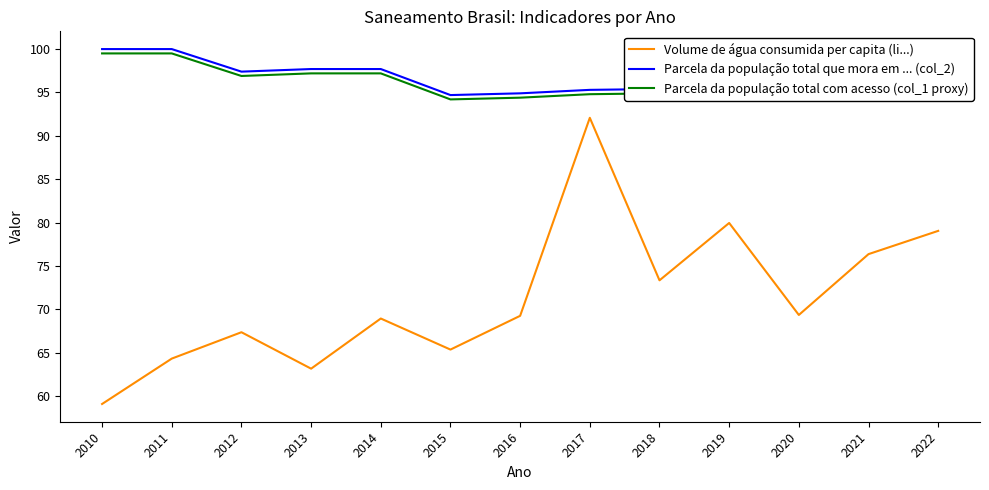

True or false: Volume de água consumida per capita (li...) has more than 1 interior local peaks.

True